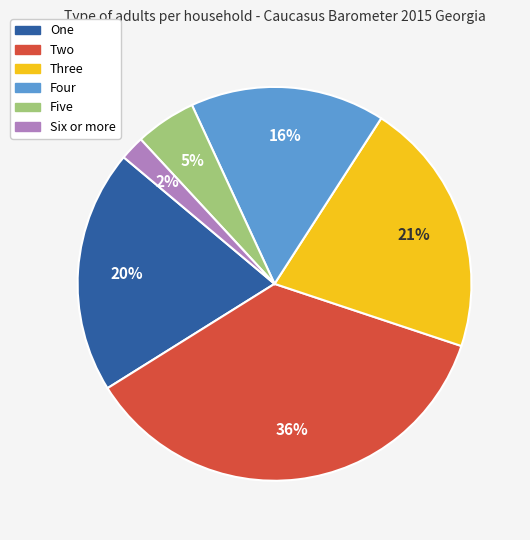

To the nearest percent, what is the average slice percentage?

17%